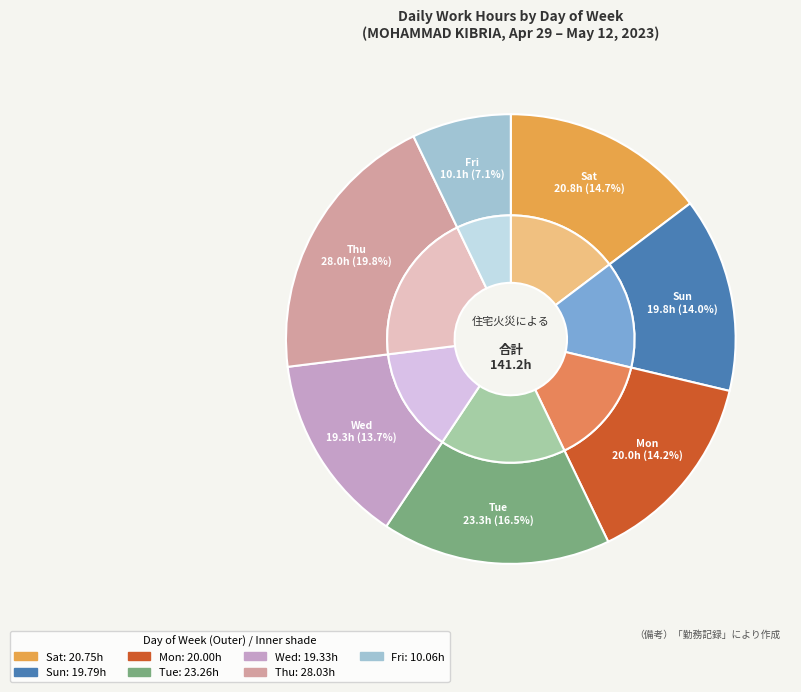

Does any single category account for the majority?

No